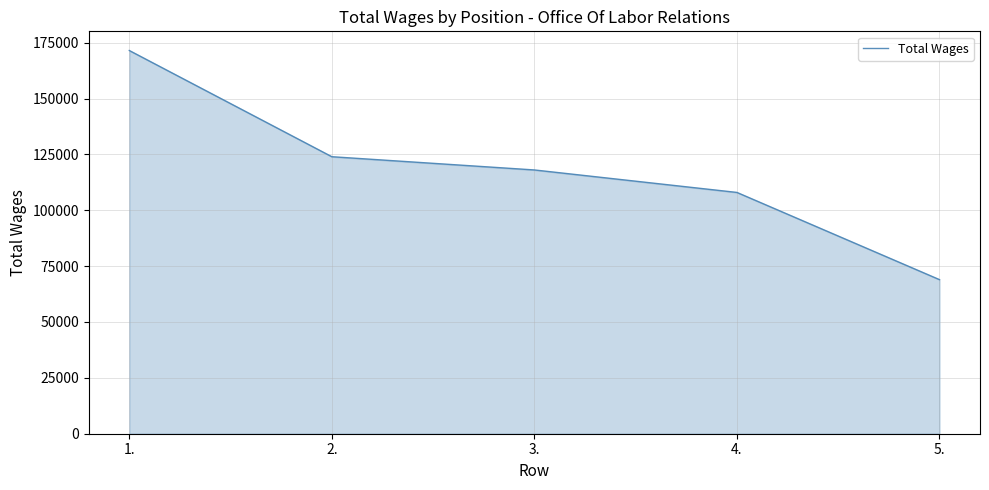

What is the smallest value displayed?

68955